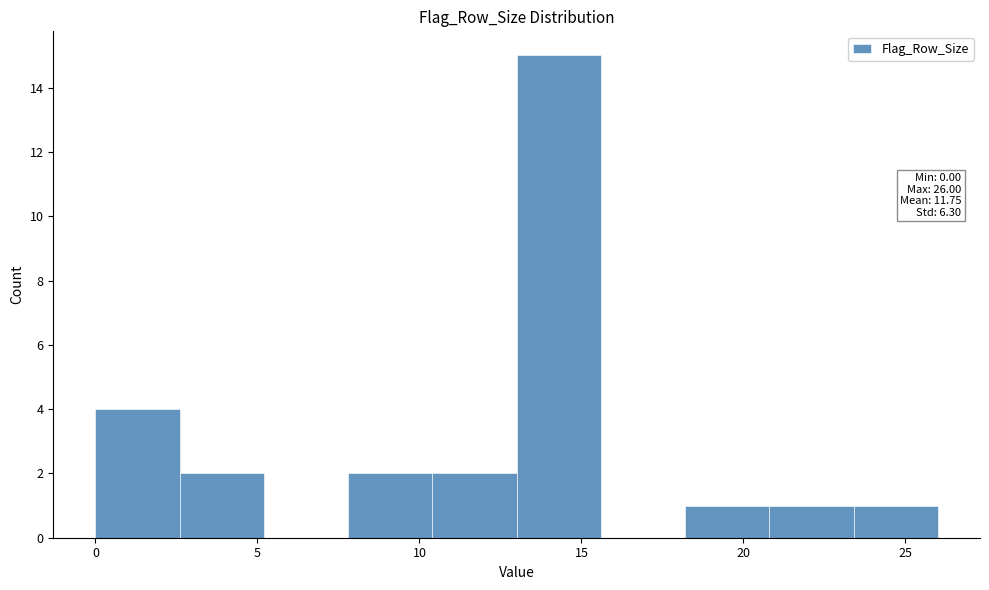

Over which range of the x-axis is the bar tallest?

13.0 to 15.6